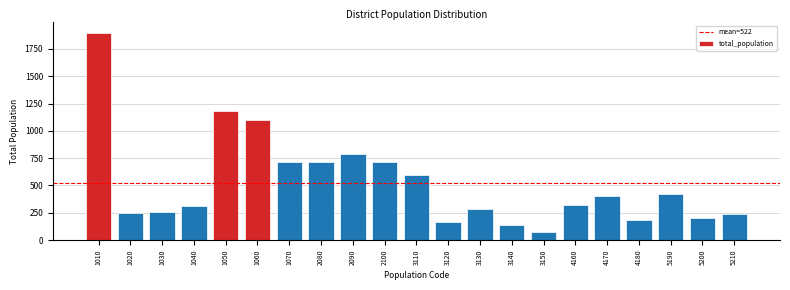

What is the ratio of the value at 2080 to the value at 1030?

2.8